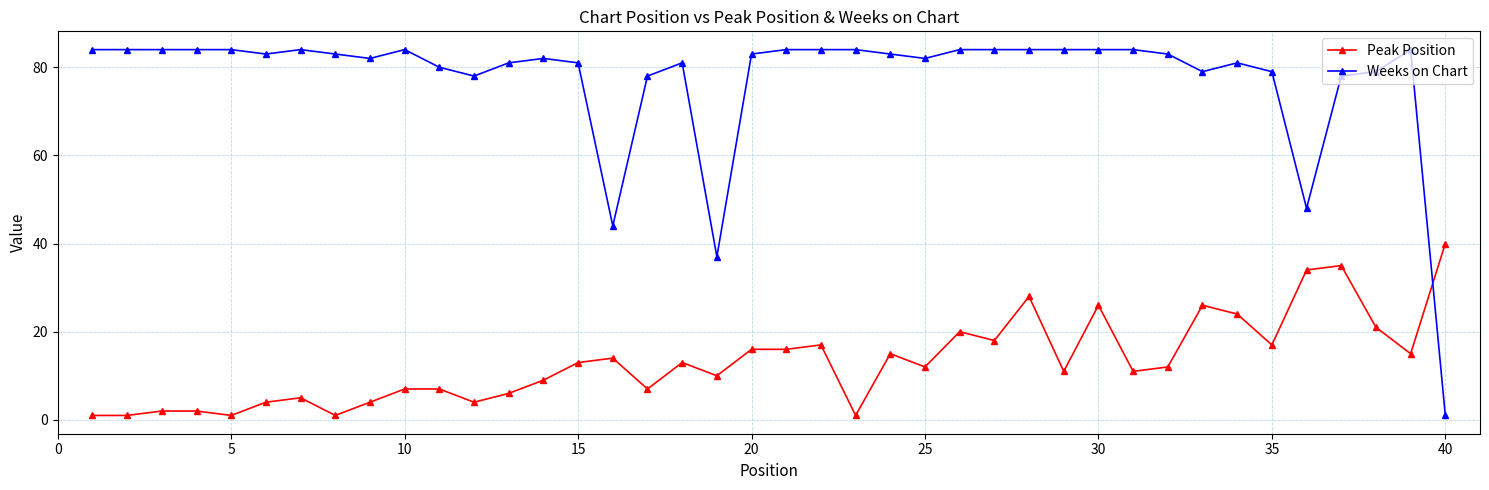

Is this an area chart (filled region under the line)?

No